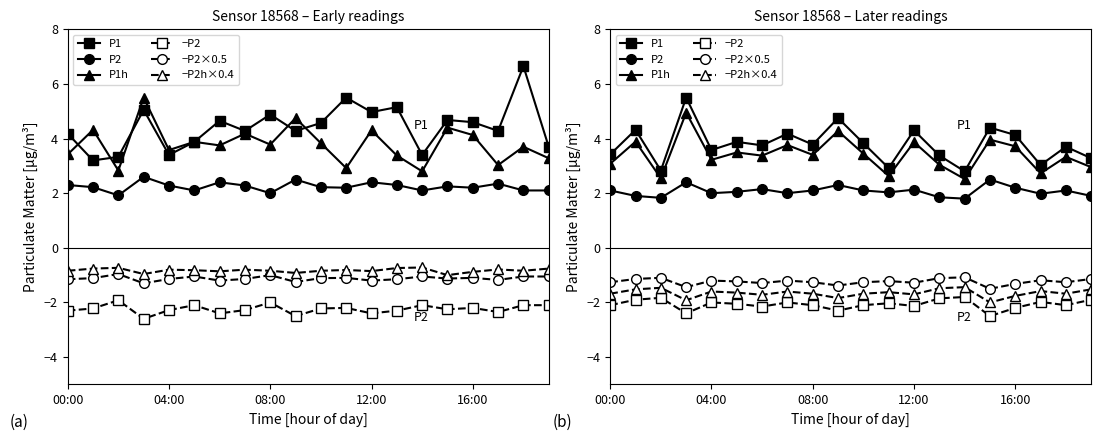

The P1 series shows 5.2 at 13:00. True or false?

True